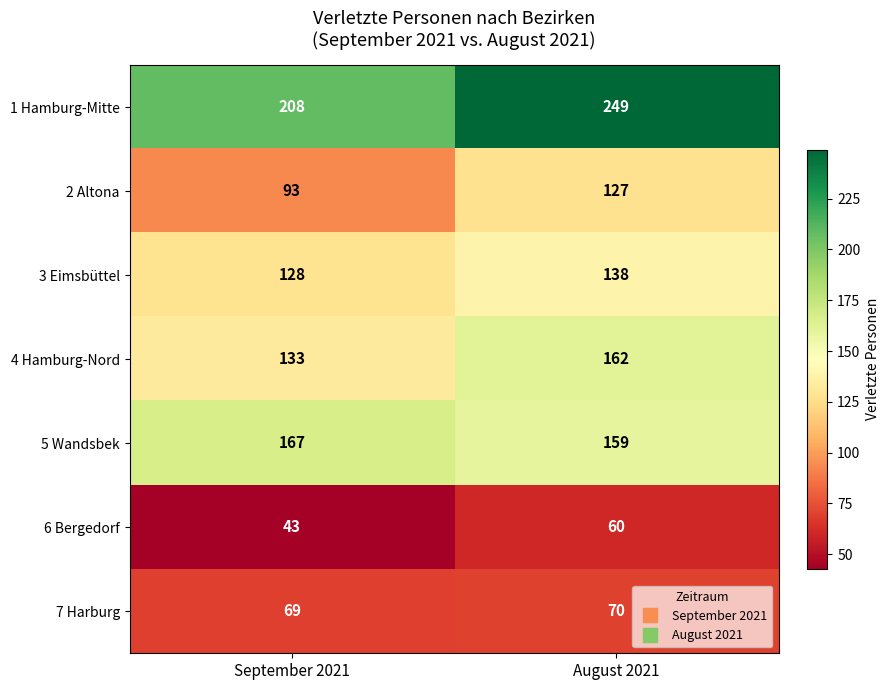

Between September 2021 and August 2021, which series saw the biggest shift?

1 Hamburg-Mitte